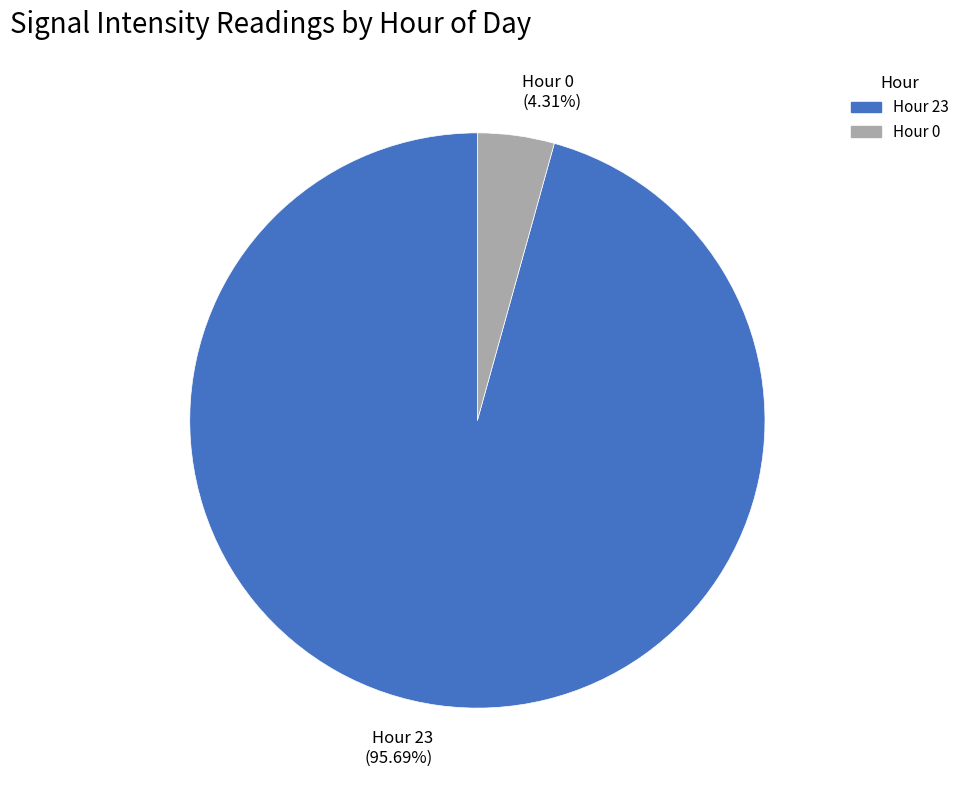

Which category has the biggest portion of the pie?

Hour 23 (95.69%)